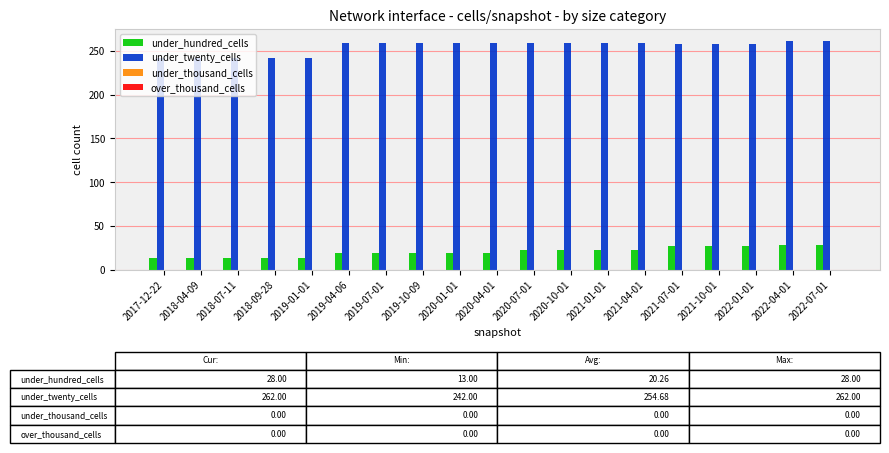

Is it true that under_hundred_cells equals 30 at 2020-01-01?

False